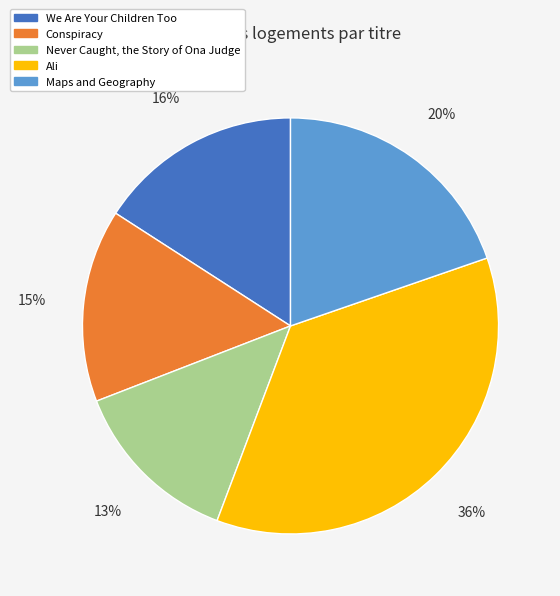

Which has a higher value, Ali or Conspiracy?

Ali